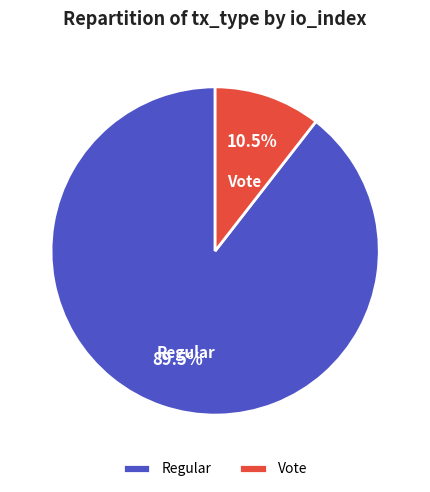

Count the number of slices in the pie.

2